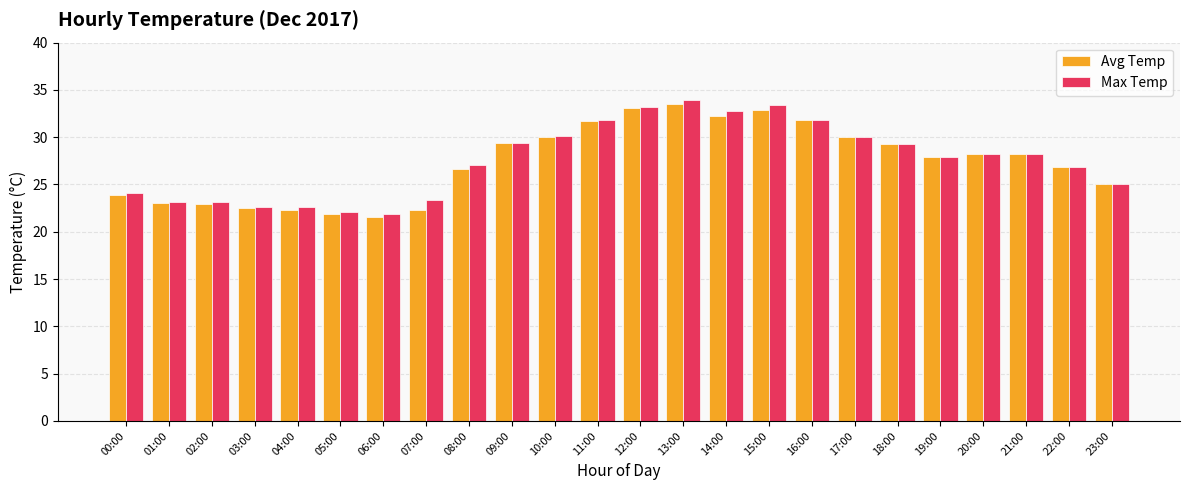

Which label corresponds to the largest value in the chart?

13:00